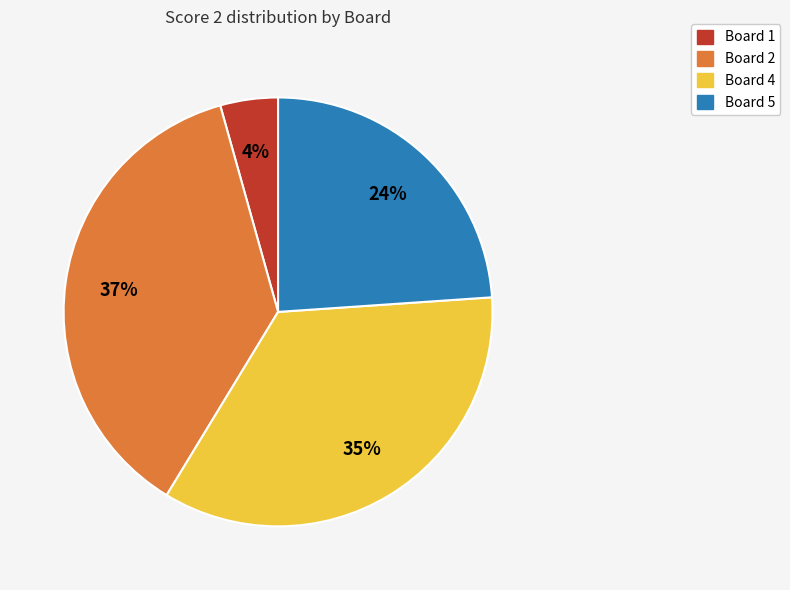

To the nearest percent, what is the average slice percentage?

25%